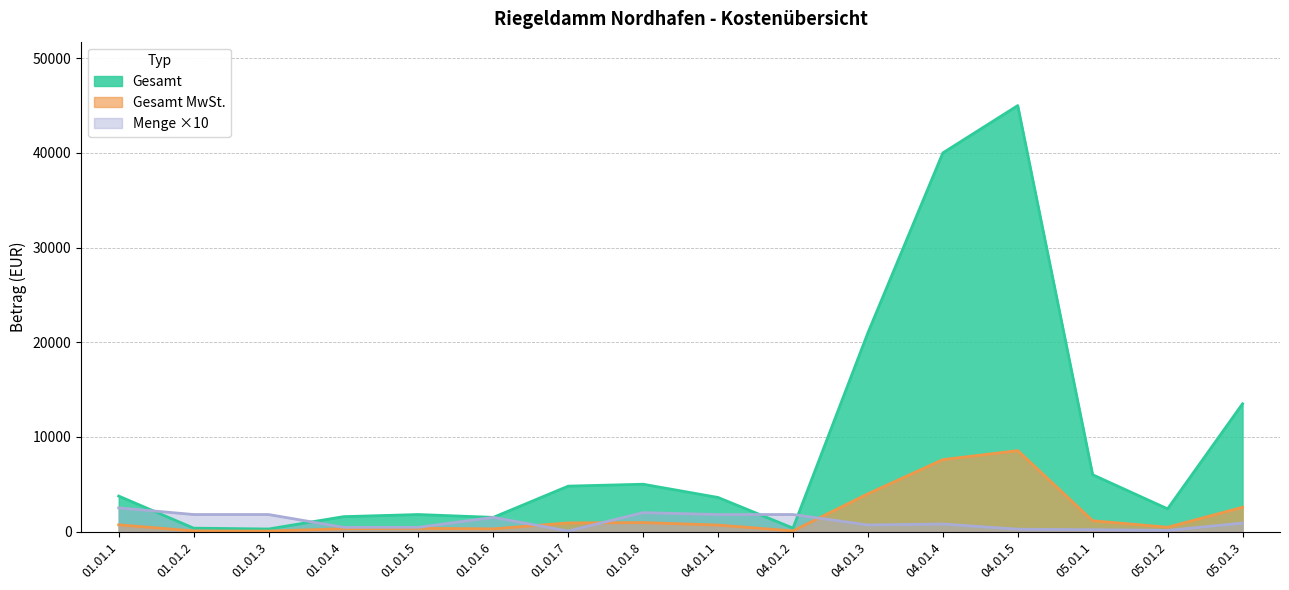

Which has a higher value, 05.01.1 or 01.01.1?

05.01.1